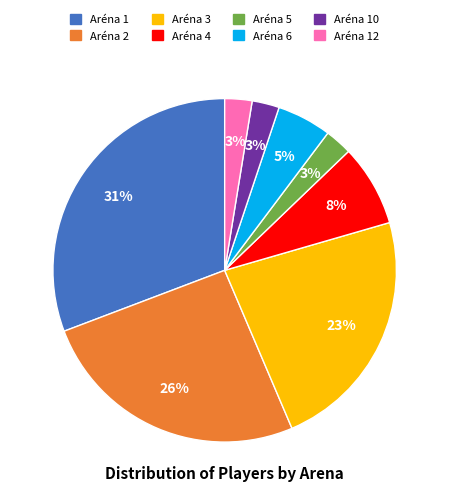

Is there any slice that represents more than half of the pie?

No